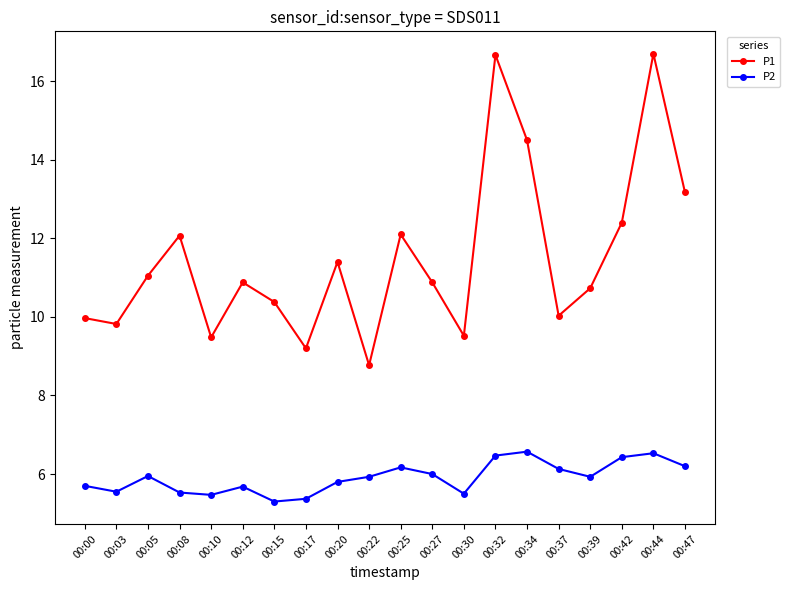

What is the greatest value displayed?

16.7